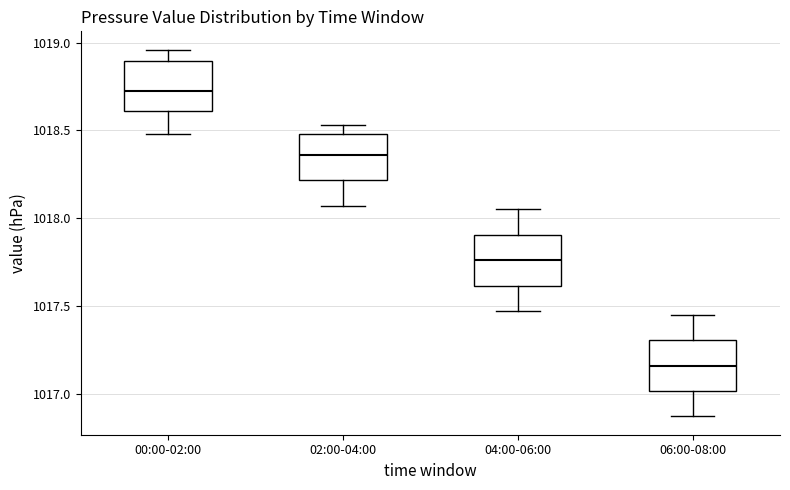

Which box has the highest median line?

00:00-02:00